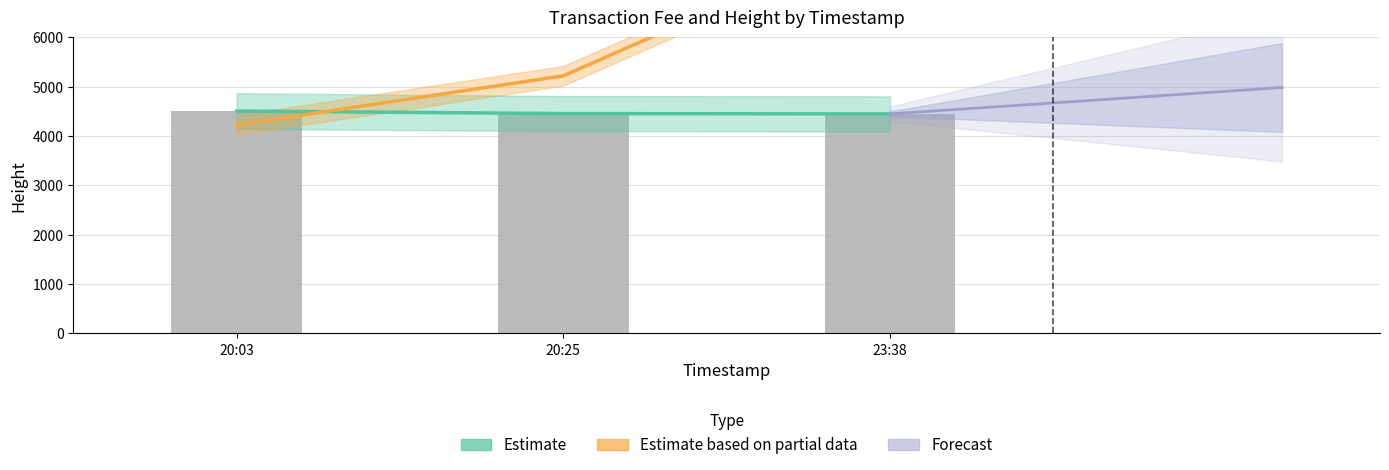

What position from the left is 20:03?

1